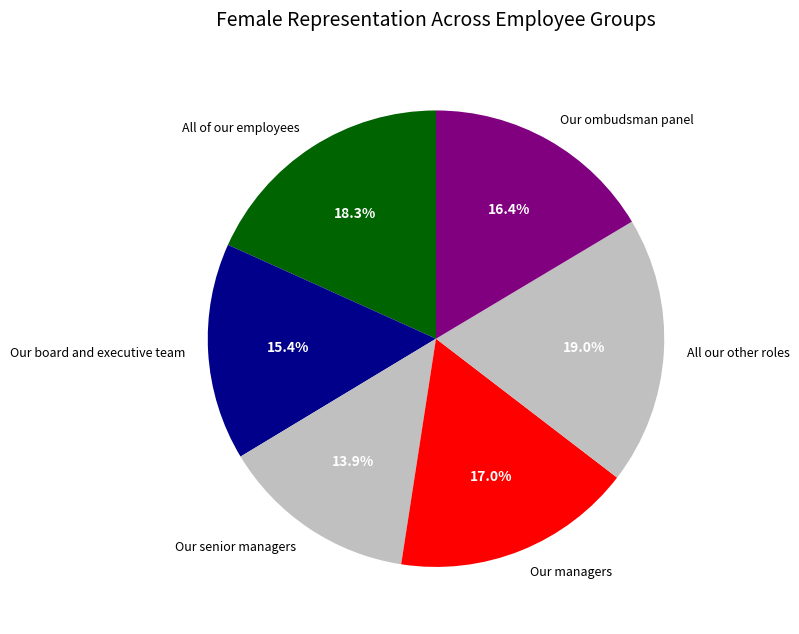

What portion of the pie excludes All our other roles?

81.0%